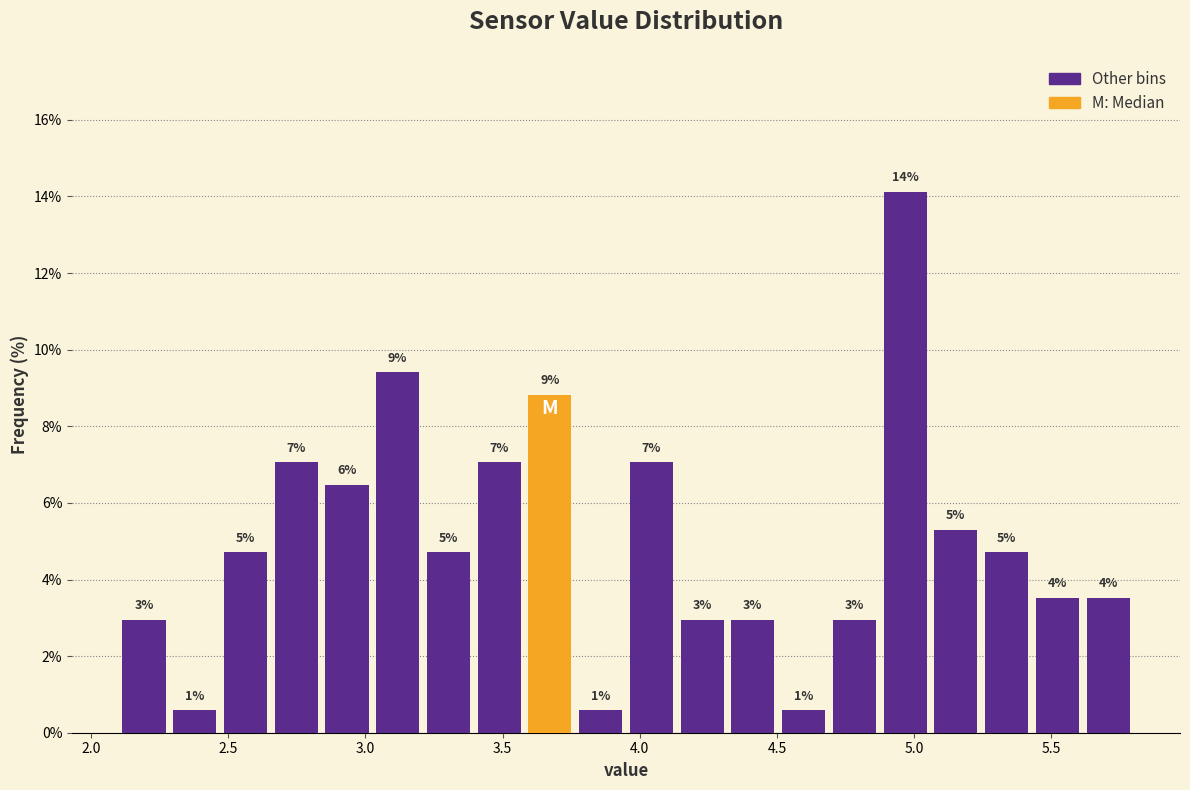

Around what value on the x-axis is the tallest bar? Give the approximate position of its centre, as read against the axis.

4.95